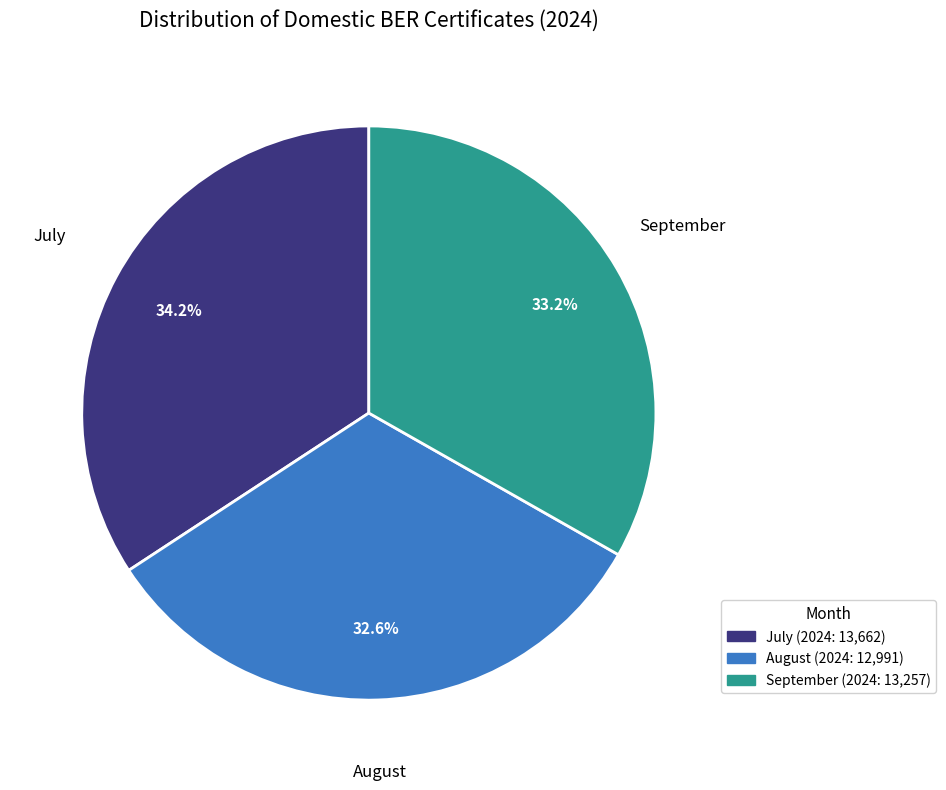

Rank the categories by value from lowest to highest.

August, September, July